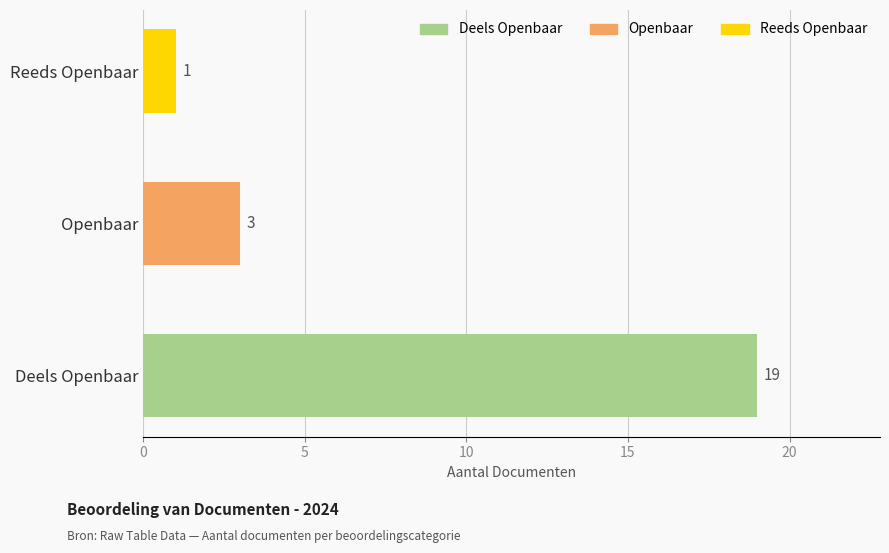

How many series are shown in this chart?

1